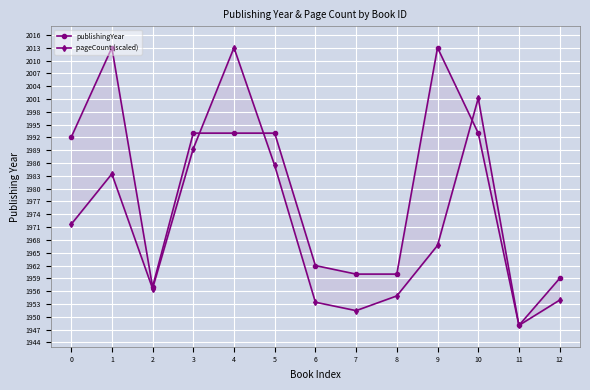

Which series has the largest range (max minus min)?

publishingYear